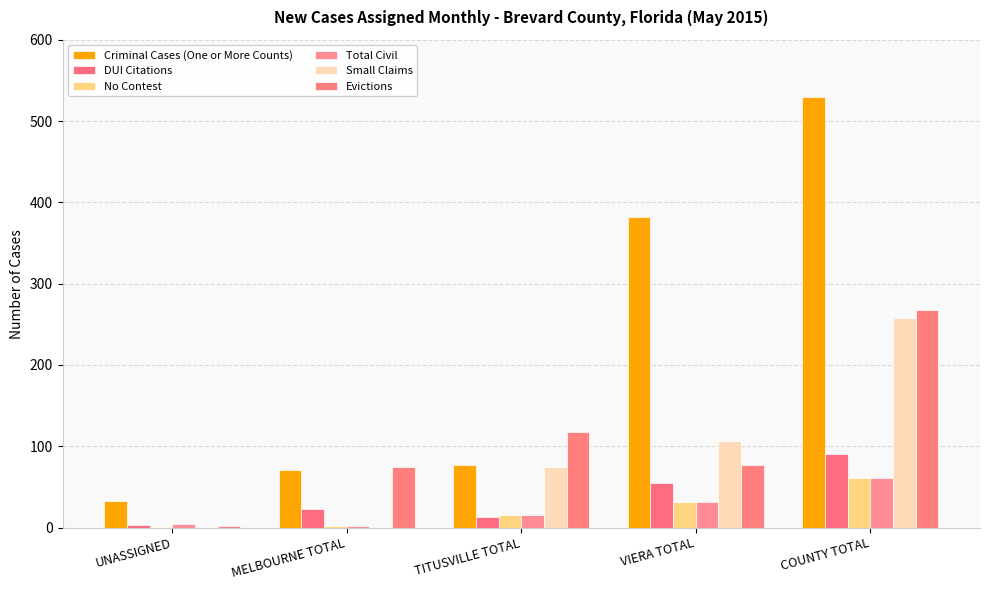

Which series has the widest spread of values?

Criminal Cases (One or More Counts)